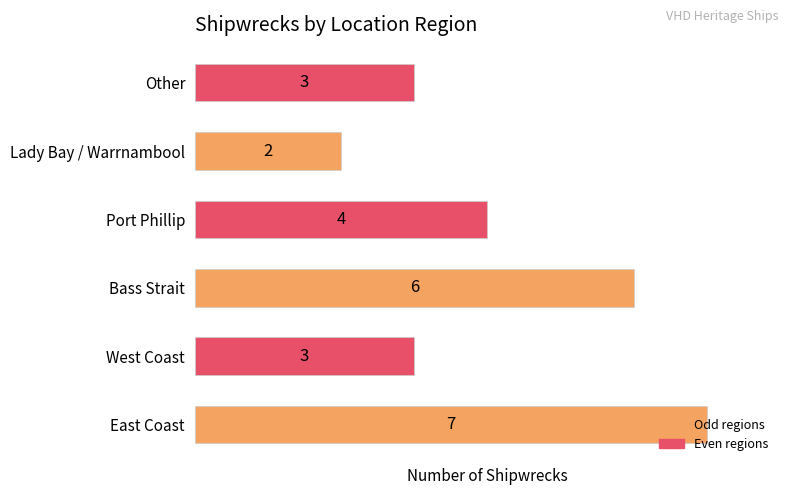

What is the greatest value displayed?

7